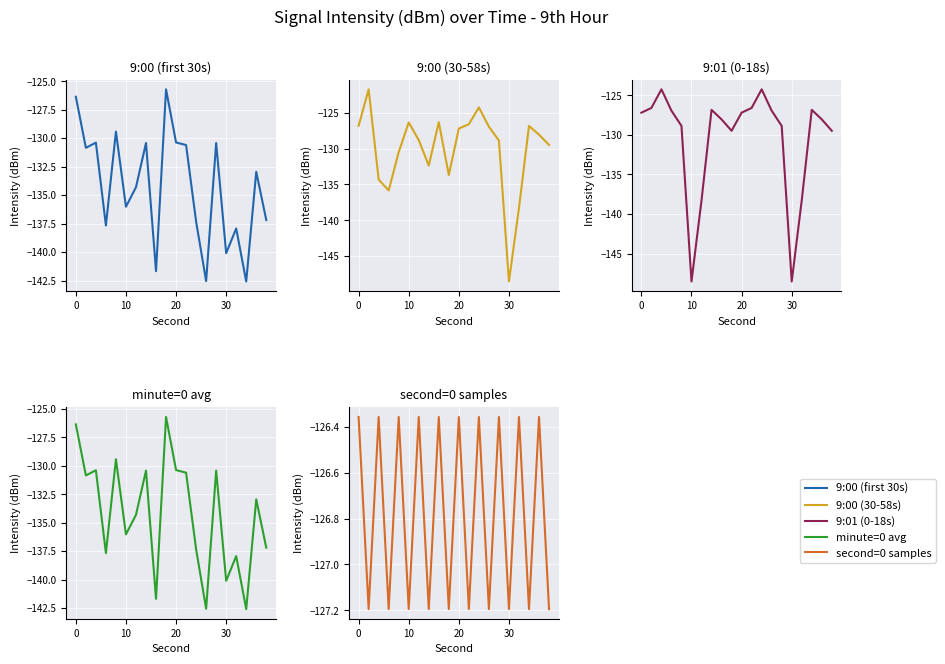

The value of minute=0 avg at 12 is -221.3. True or false?

False